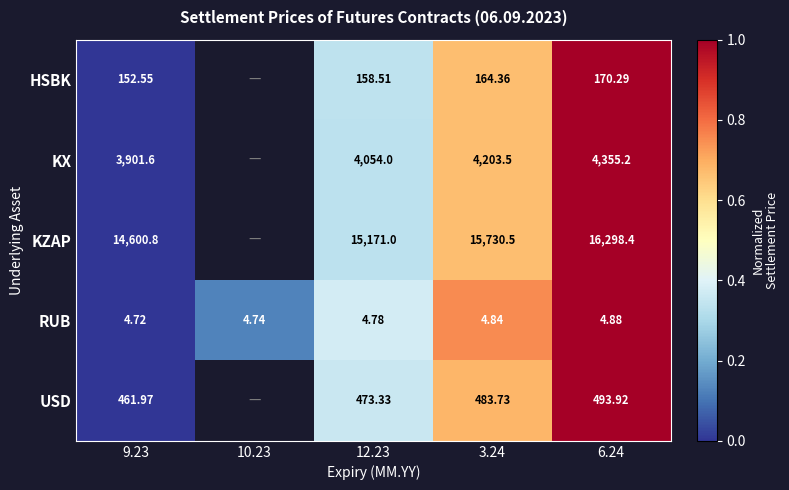

Count the number of data series in this chart.

5